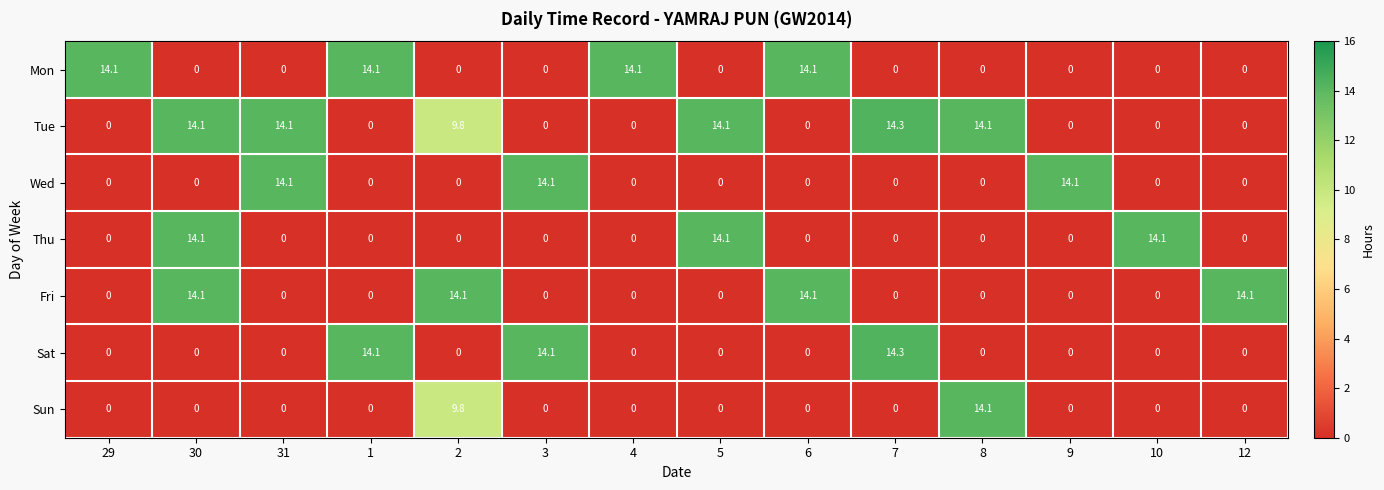

The Sat series shows 14.3 at 7. True or false?

True